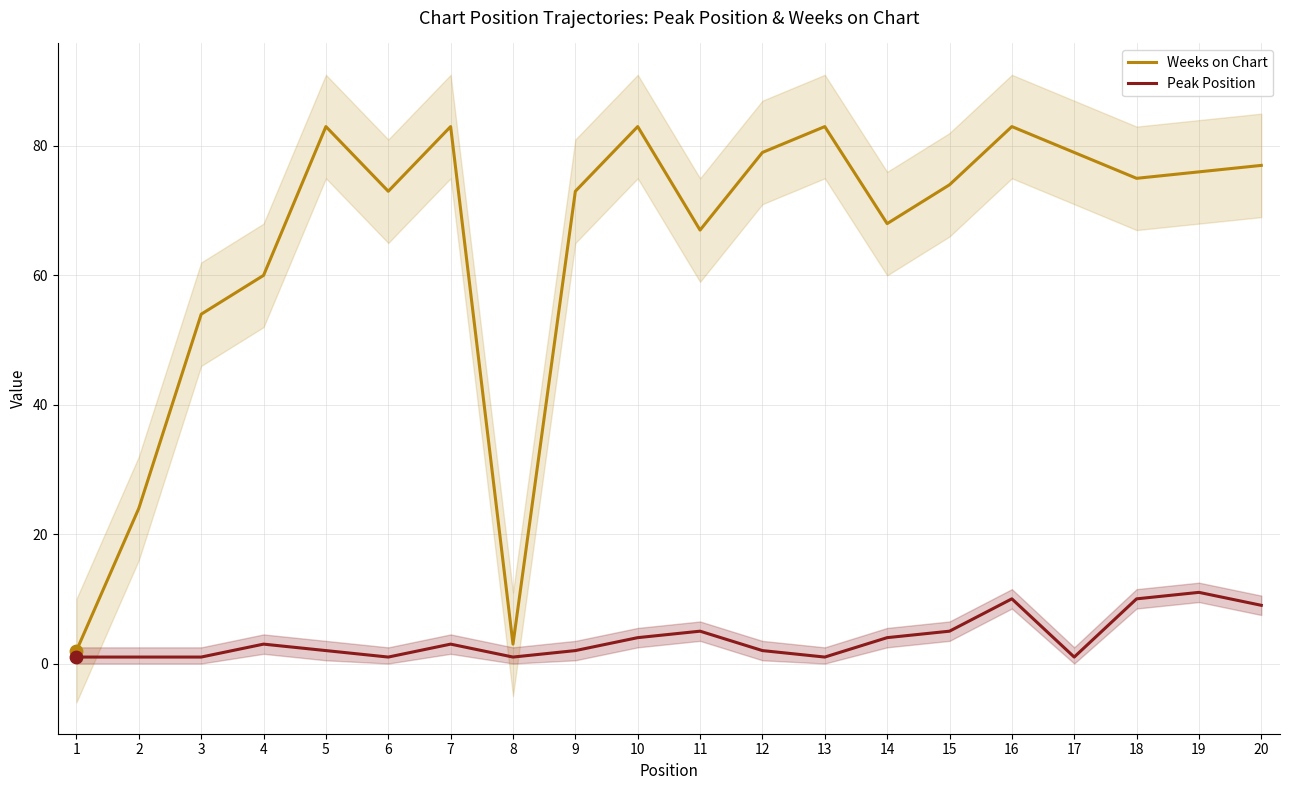

What are all the series names shown in the legend?

Weeks on Chart, Peak Position